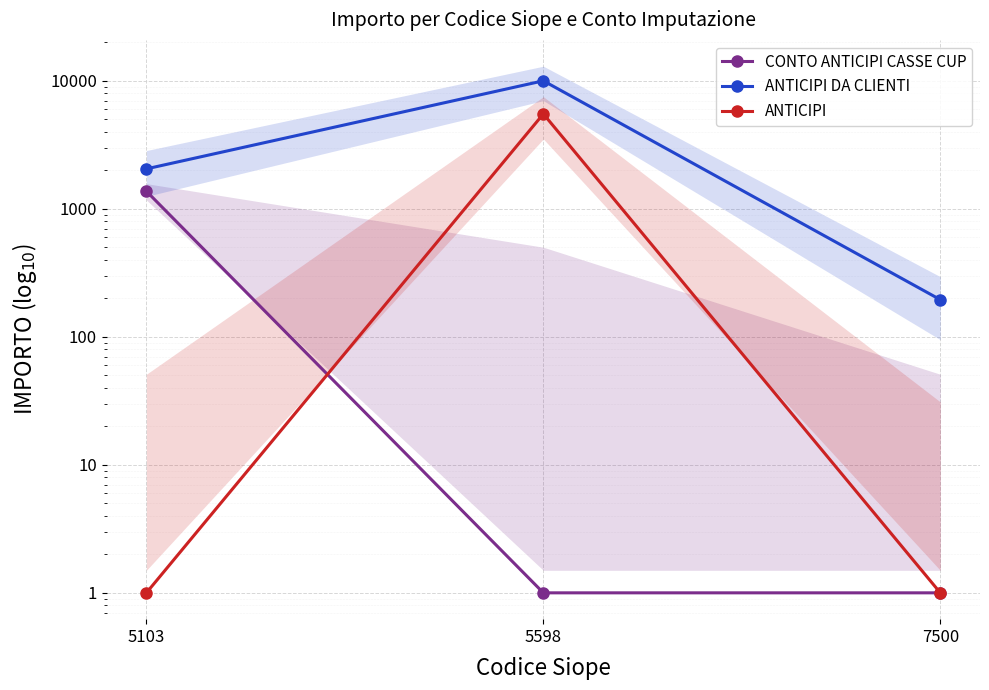

How many lines are shown in the chart?

3